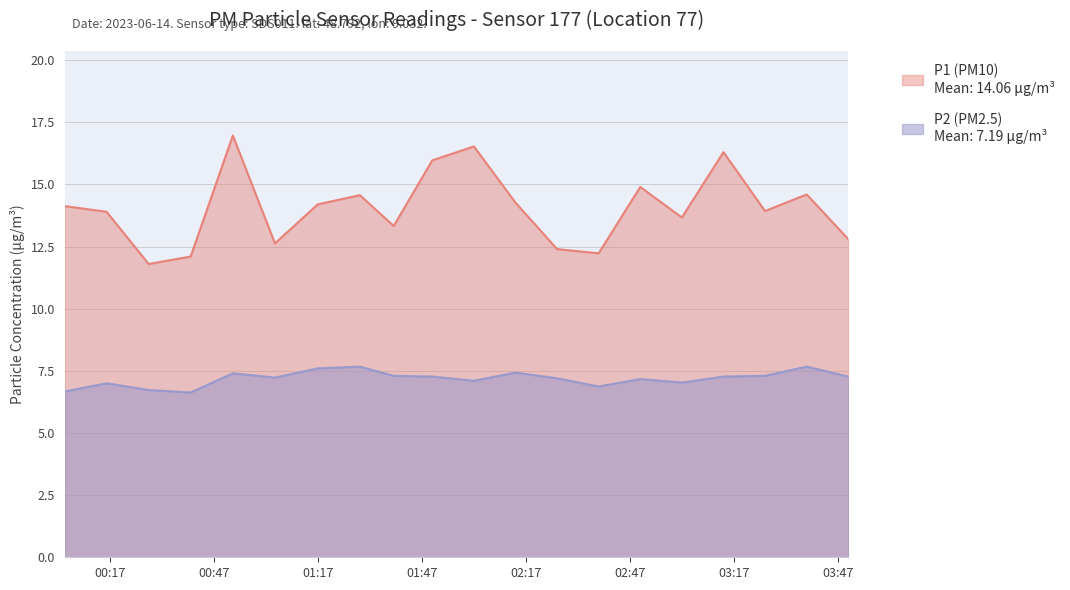

At which label is P2 closest to 7?

00:16